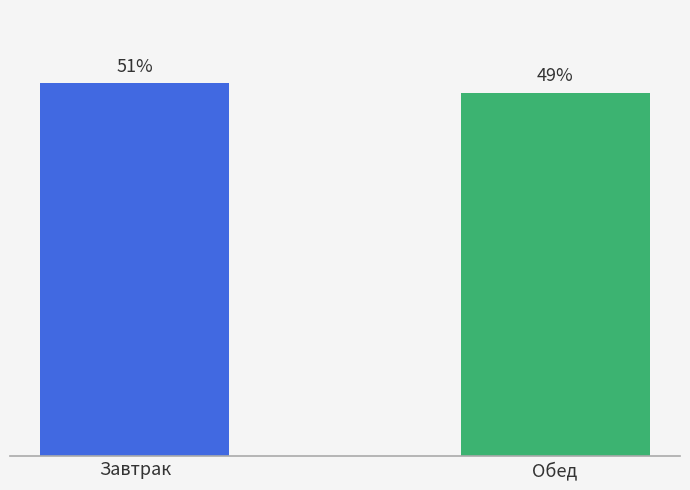

What is the label of the 1st bar from the left?

Завтрак